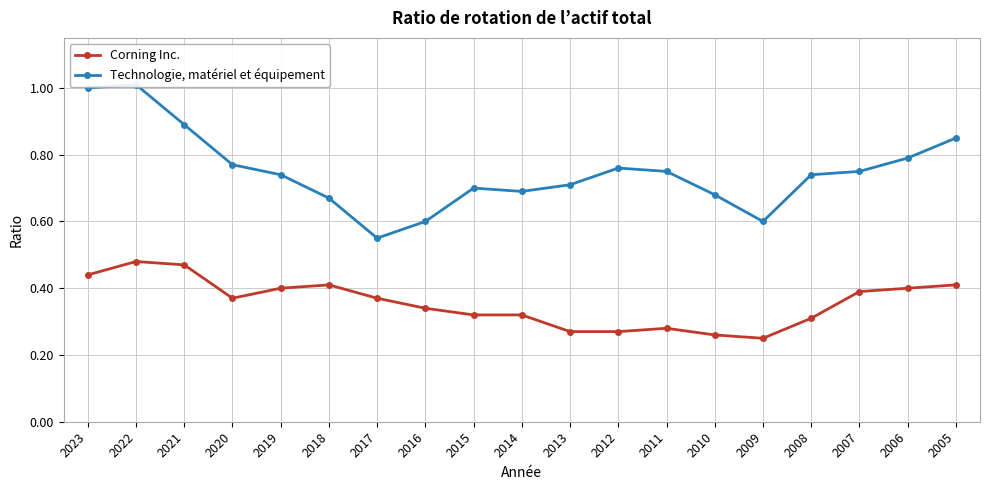

What is the minimum value for Technologie, matériel et équipement?

0.6